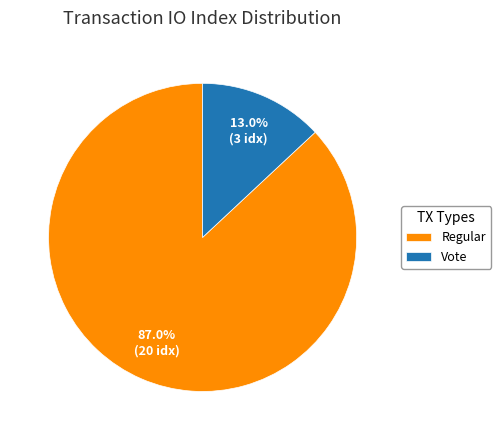

Approximately how many times larger is the value at Regular compared to Vote?

6.7